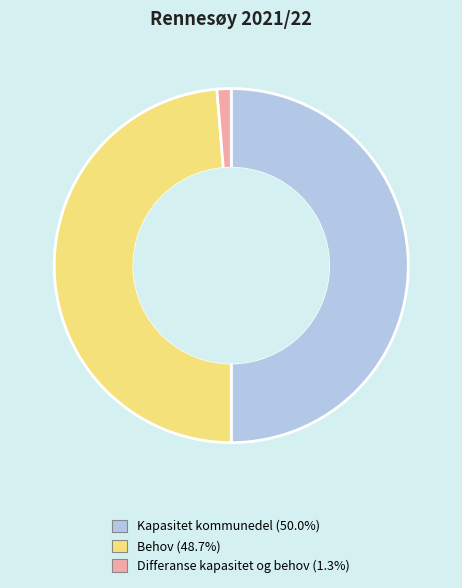

Rank the categories by value from highest to lowest.

Kapasitet kommunedel, Behov, Differanse kapasitet og behov